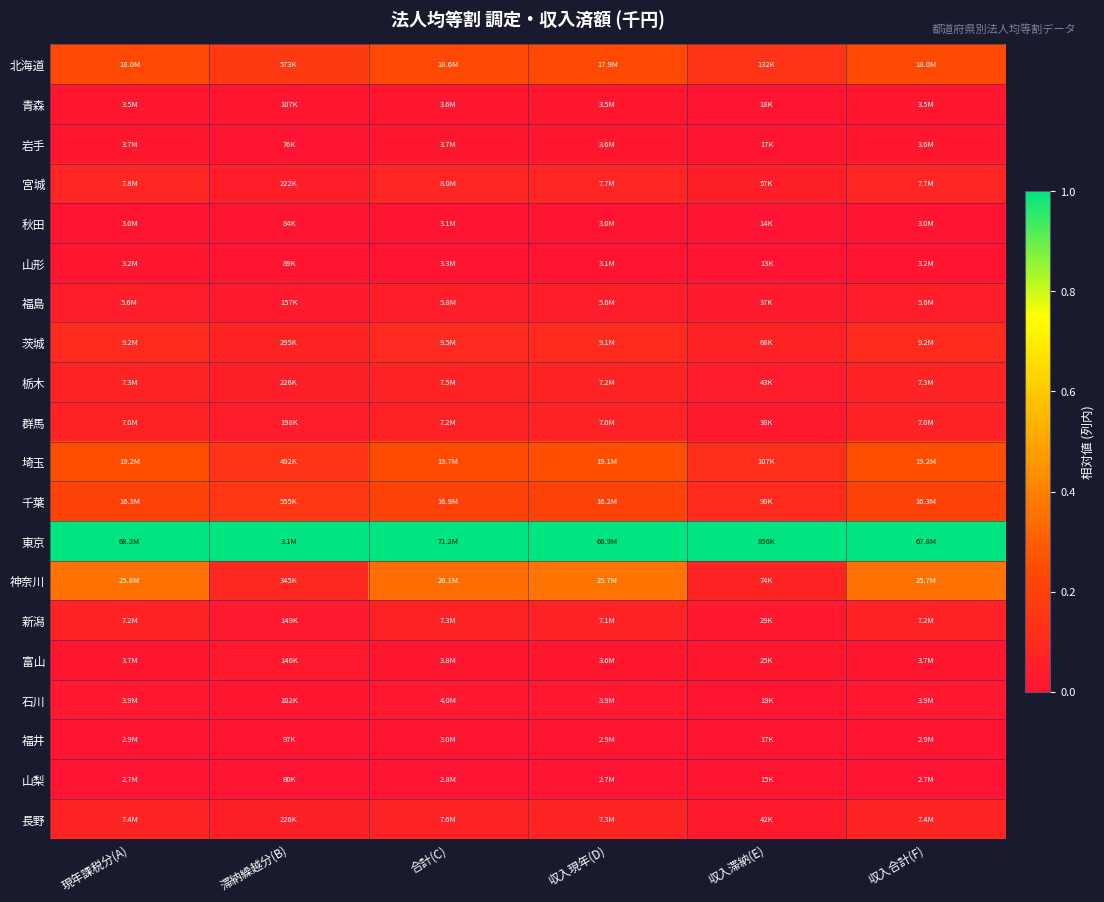

At which category is the sum across all series the highest?

収入現年(D)